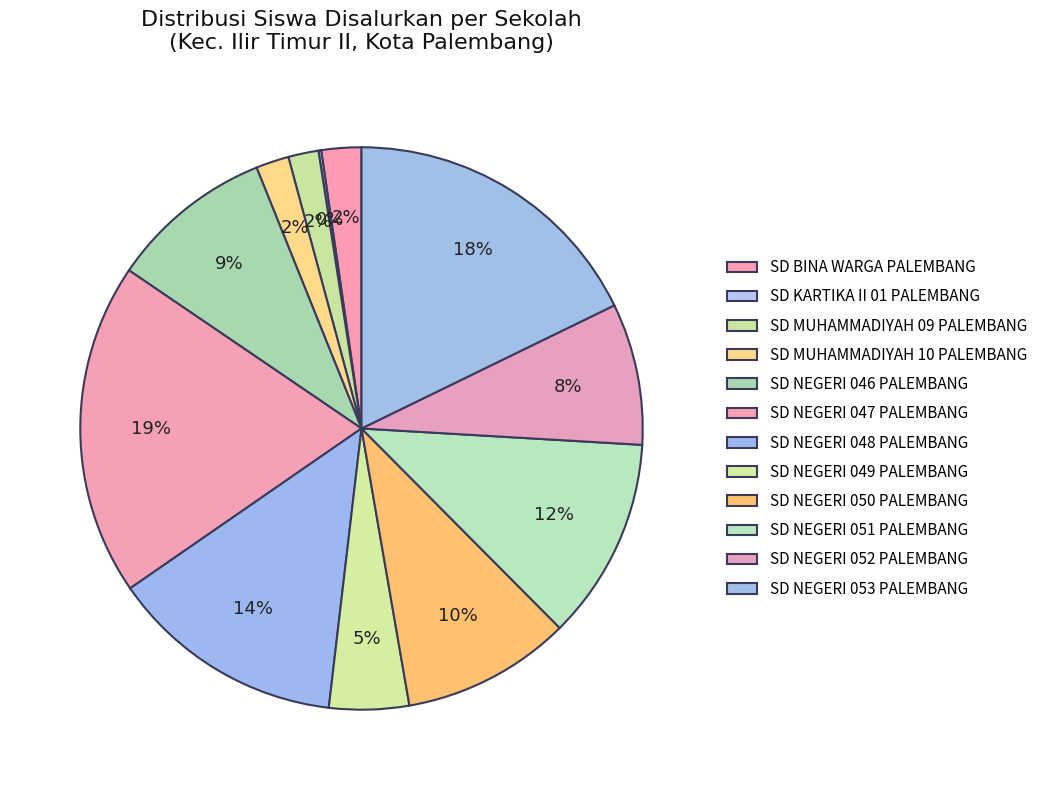

Between SD BINA WARGA PALEMBANG and SD NEGERI 047 PALEMBANG, which is larger?

SD NEGERI 047 PALEMBANG